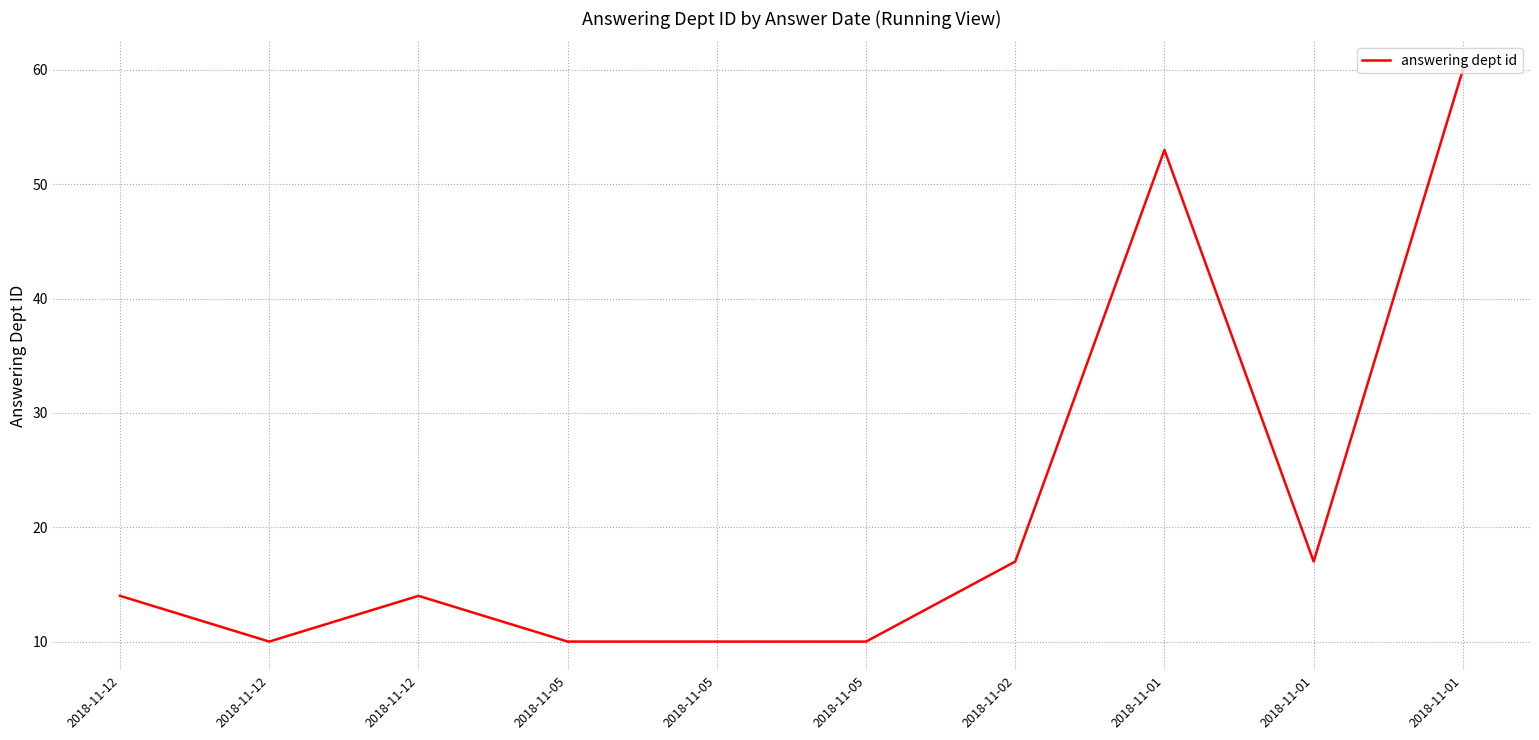

Reading right to left, extract all data points from this chart.

60	17	53	17	10	10	10	14	10	14